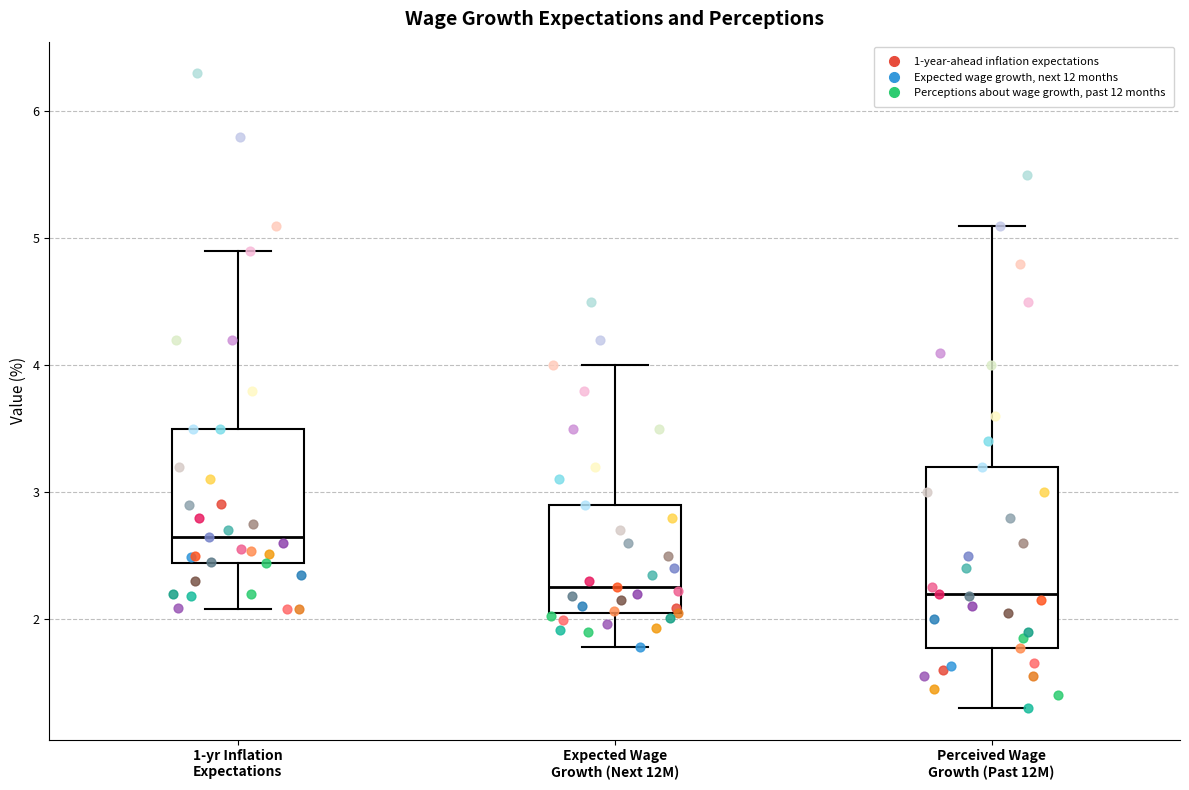

Comparing the boxes themselves (not the whiskers), which one is the tallest?

Perceived Wage Growth (Past 12M)